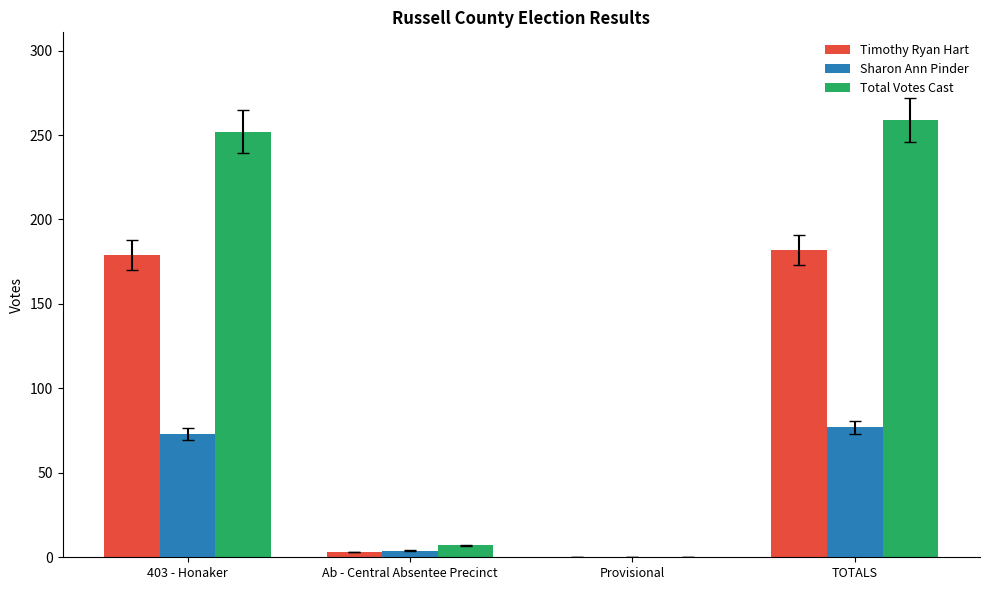

At which label is Sharon Ann Pinder closest to 38?

Ab - Central Absentee Precinct